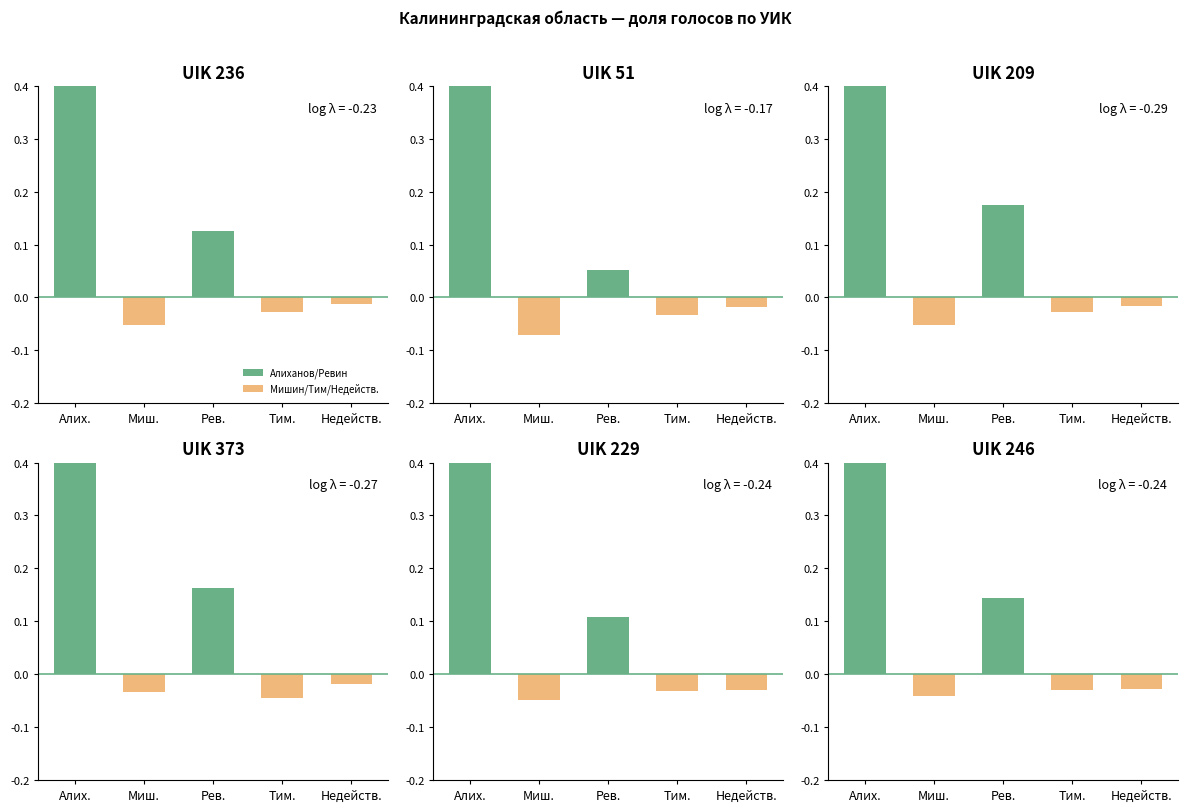

Does the chart contain stacked bars?

No